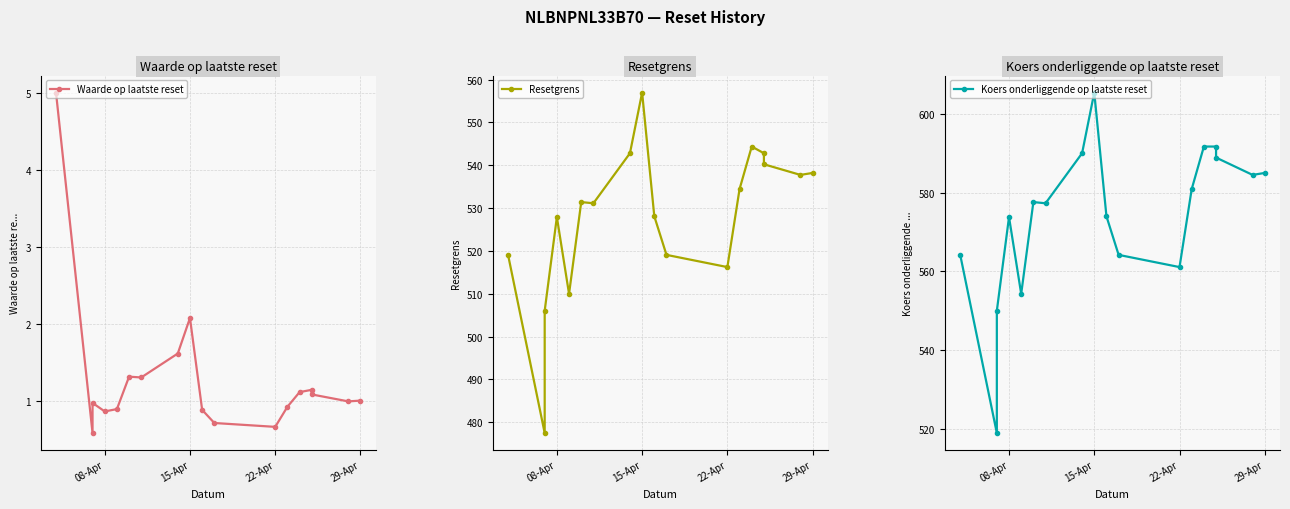

Reading right to left, transcribe all the data shown in this chart.

Waarde op laatste reset: 1.0	1.0	1.1	1.1	1.1	0.9	0.7	0.7	0.9	2.1	1.6	1.3	1.3	0.9	0.9	1.0	0.6	5.0
Resetgrens: 538.2	537.7	540.2	542.8	544.4	534.4	516.2	519.1	528.1	557.0	542.8	531.1	531.4	510.0	527.9	506.0	477.5	519.0
Koers onderliggende op laatste reset: 585.0	584.5	588.9	591.7	591.7	580.9	561.1	564.2	574.0	605.4	590.0	577.3	577.6	554.3	573.8	550.0	519.0	564.1